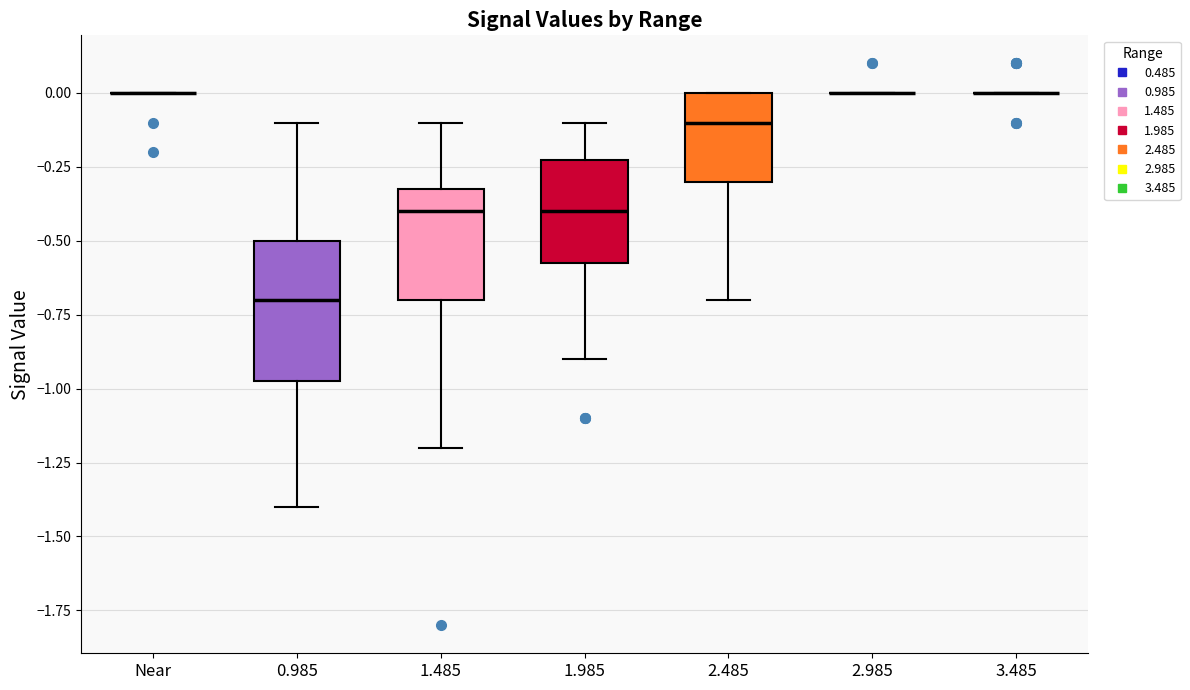

Which box is the tallest, from its lower edge to its upper edge?

0.985